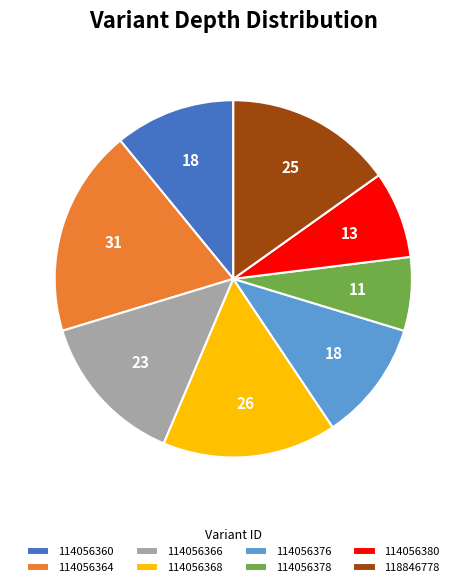

What is the ratio of the value at 114056368 to the value at 114056380?

2.0